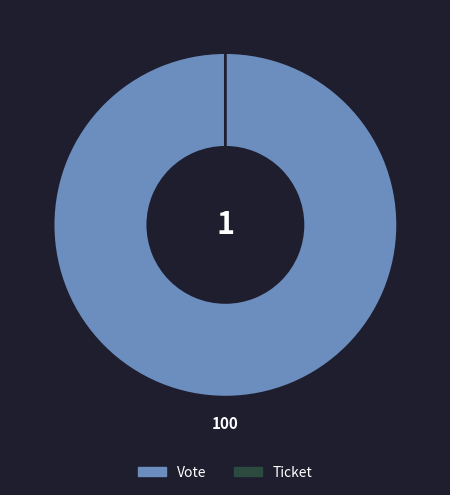

The Ticket slice represents 1% of the pie. True or false?

False